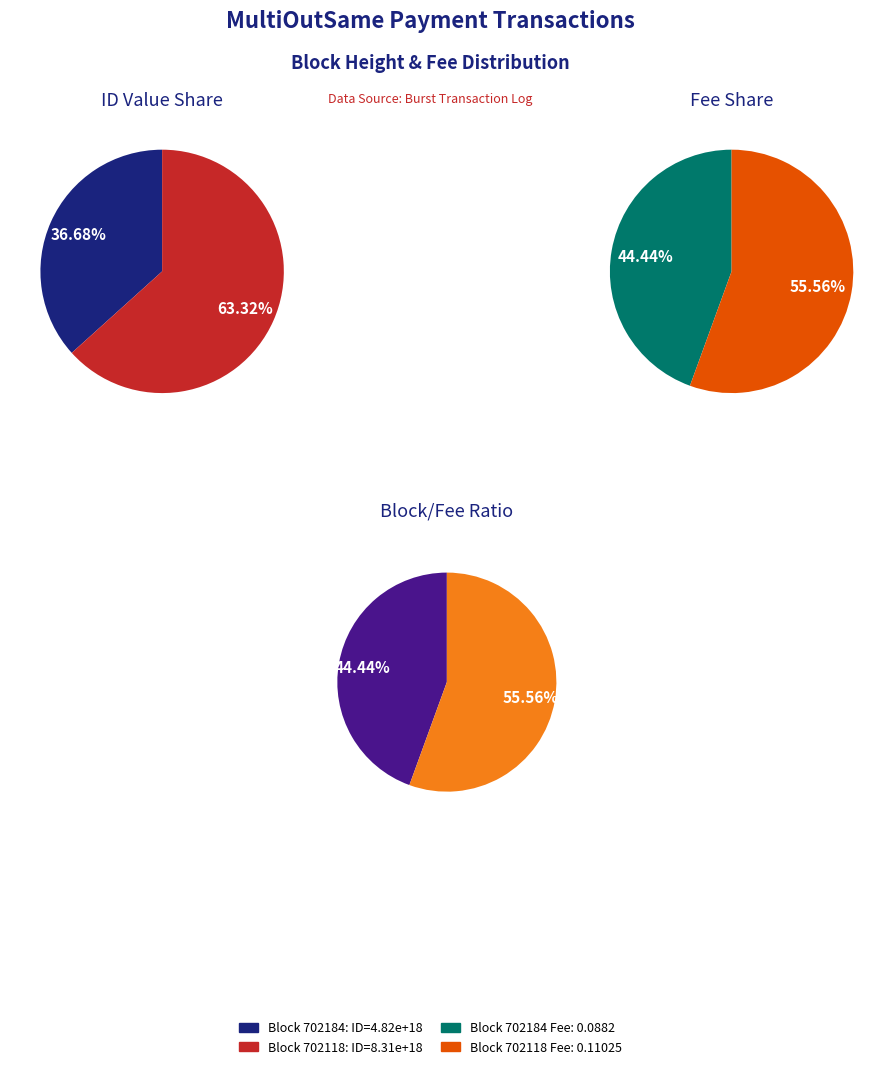

To the nearest percent, what percentage of the pie is 702184?

37%